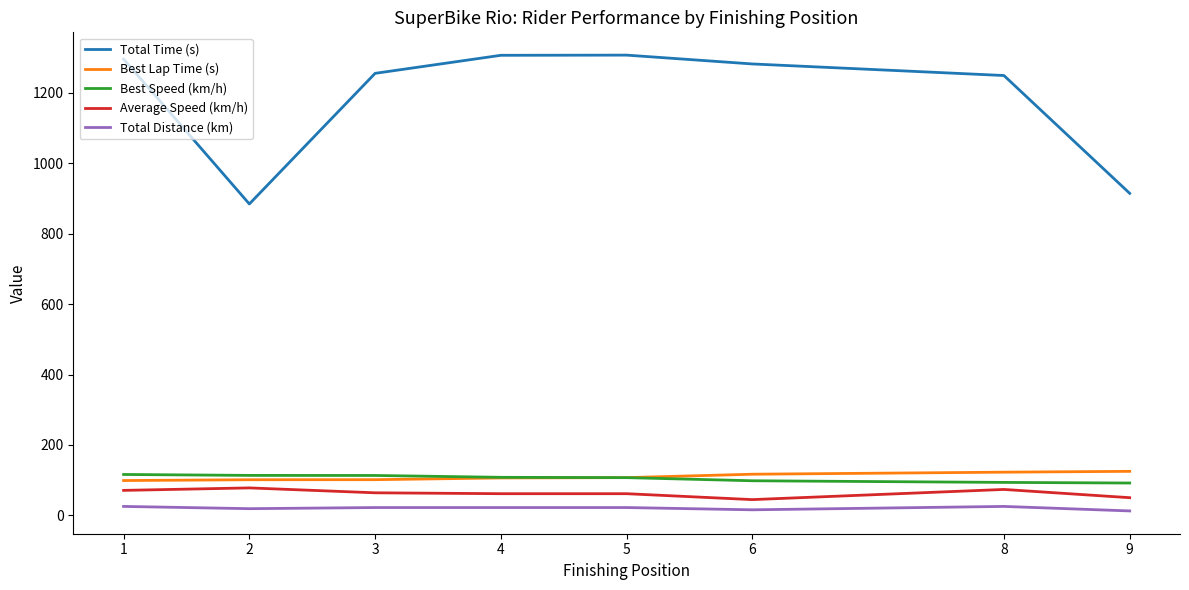

Is it true that Best Speed (km/h) equals 93.8 at 8?

True